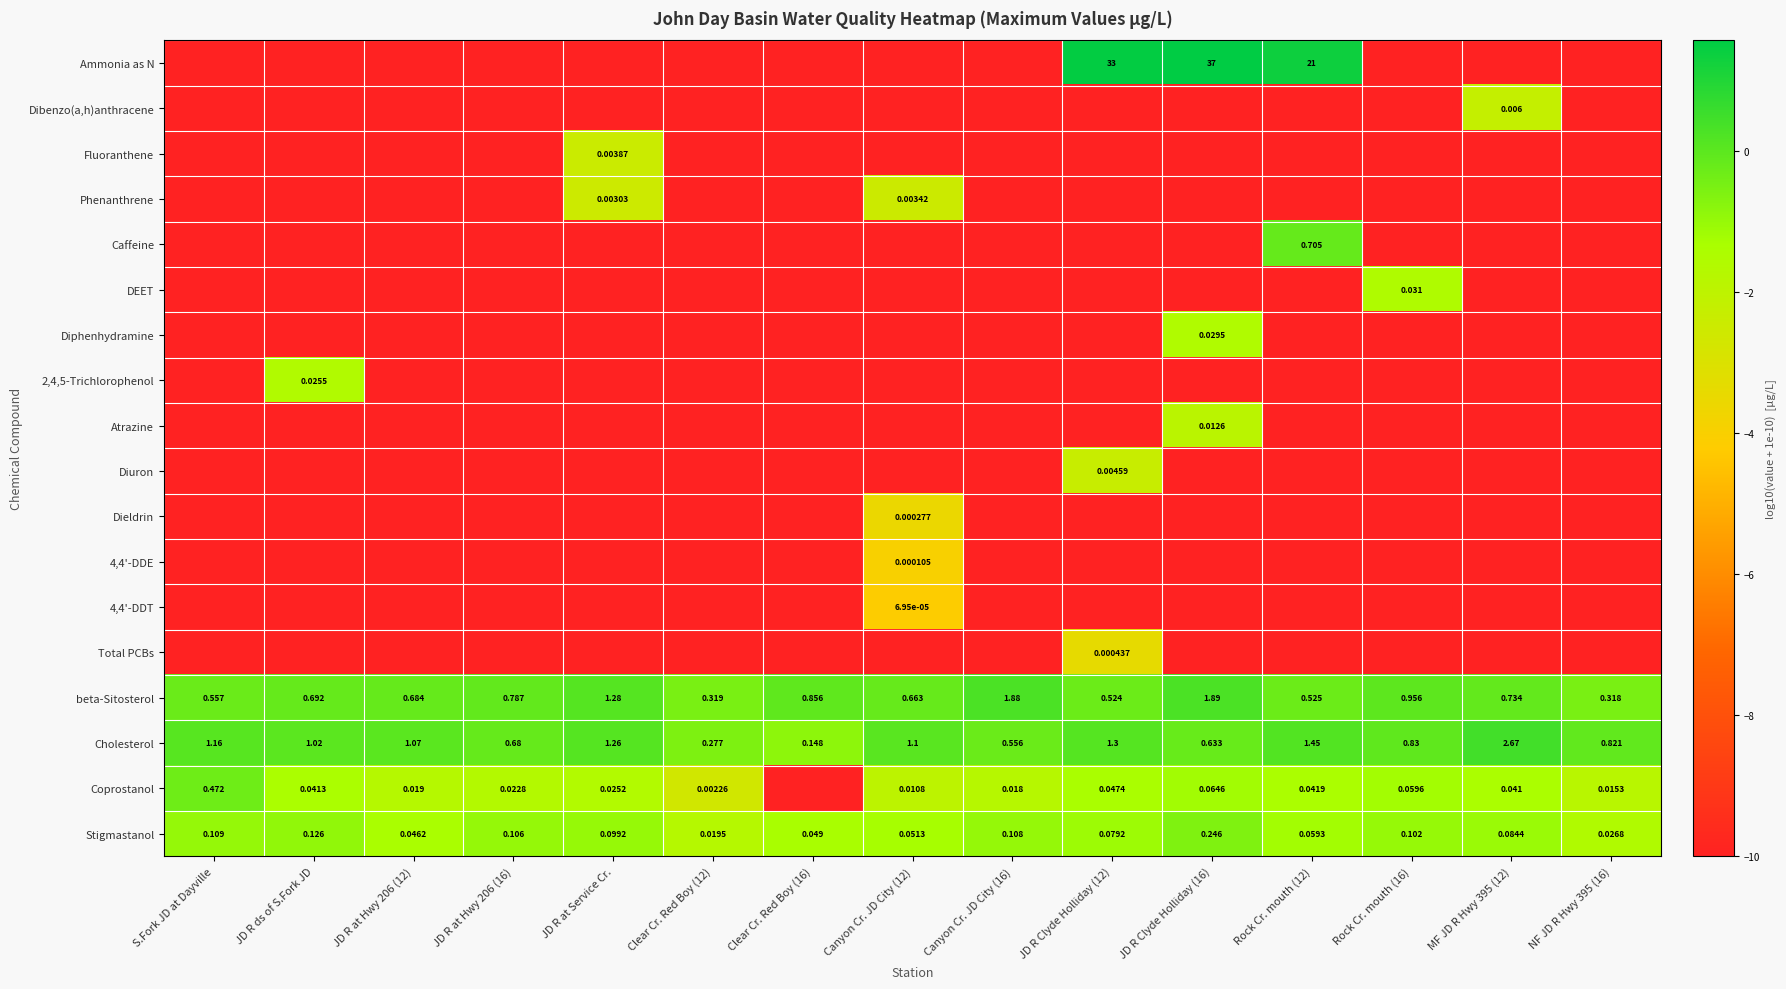

Where does the Cholesterol series first go above 1?

S.Fork JD at Dayville